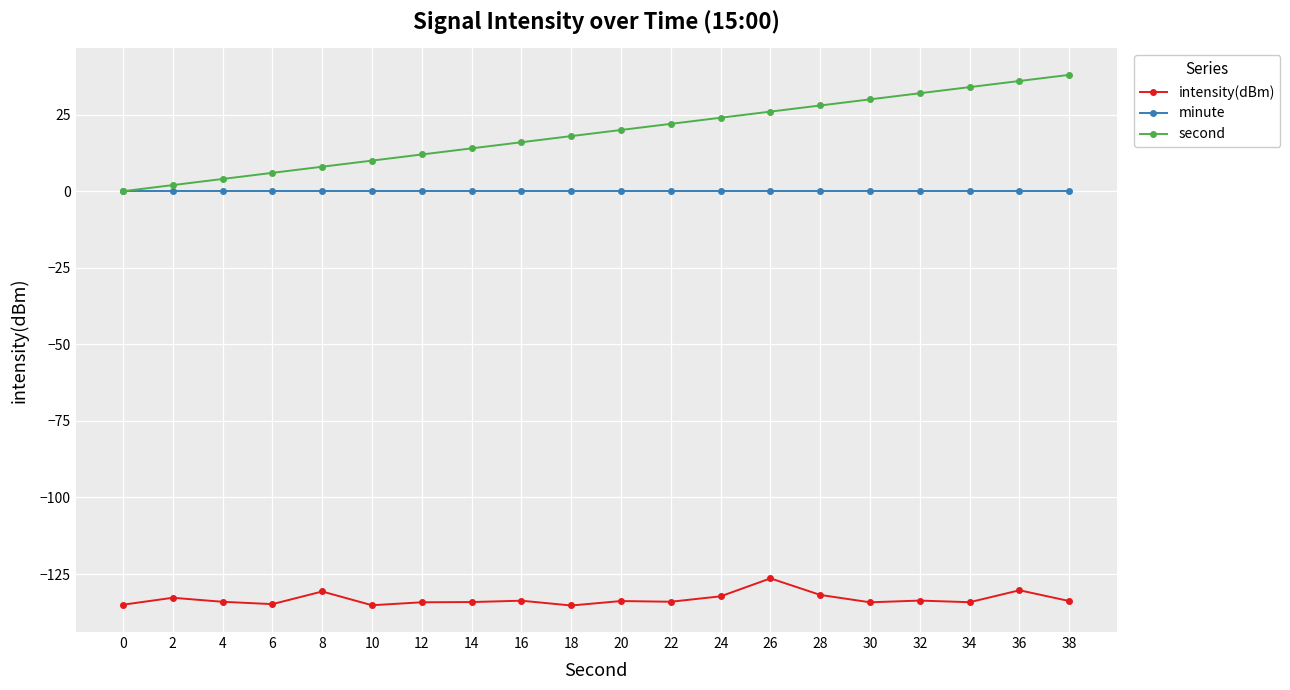

What is the difference between the highest and lowest values at 24?

156.3